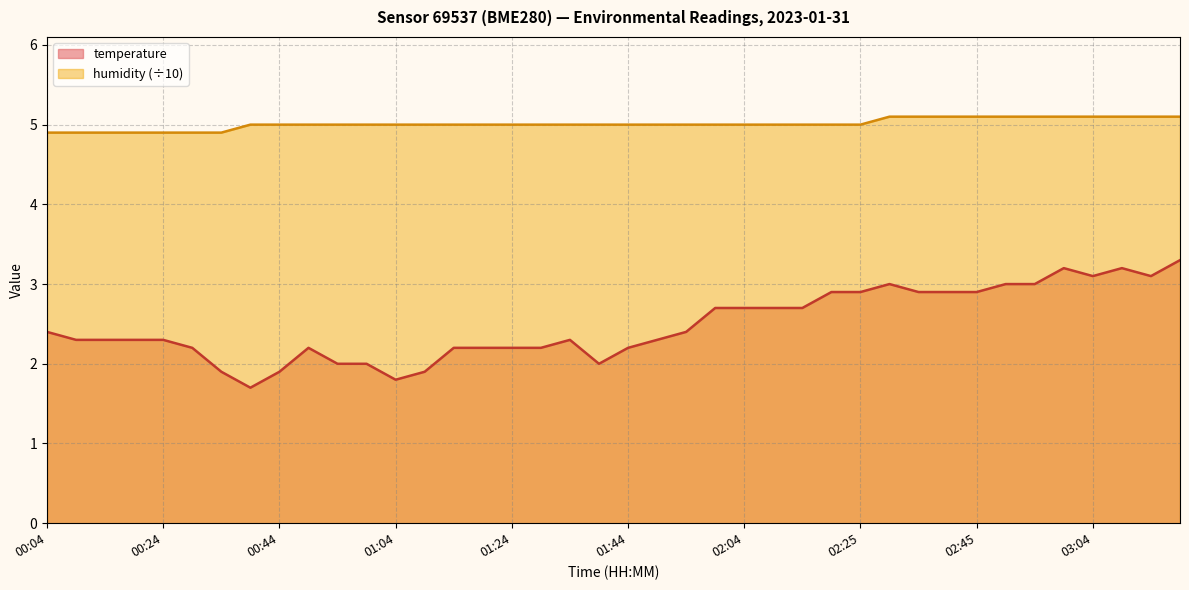

Where is the first local maximum for temperature?

00:49